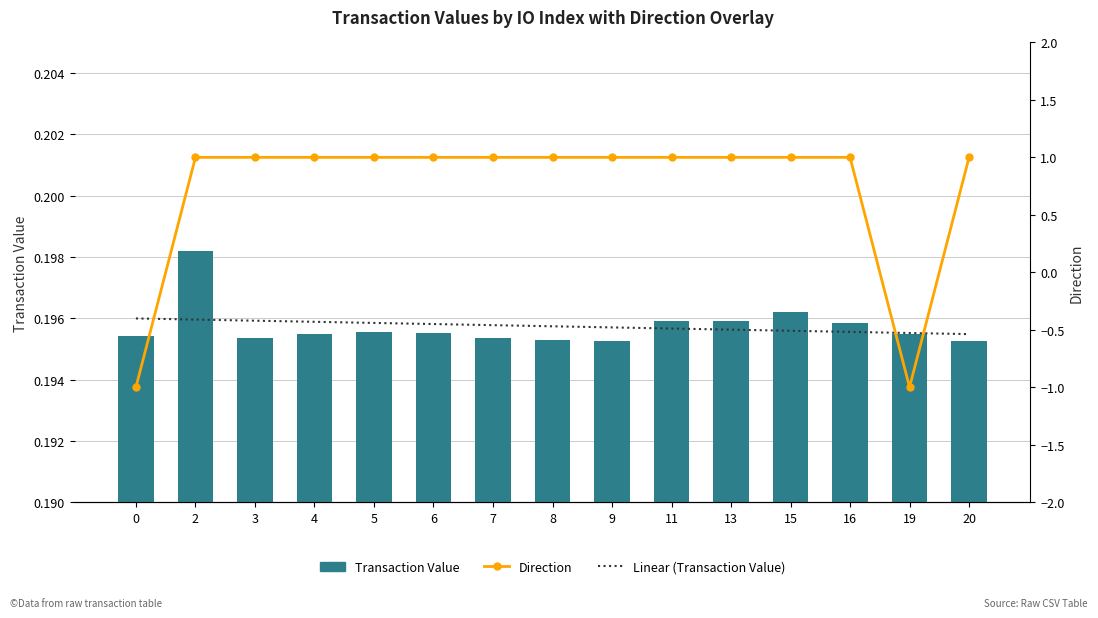

At how many categories does at least one series exceed 0?

15